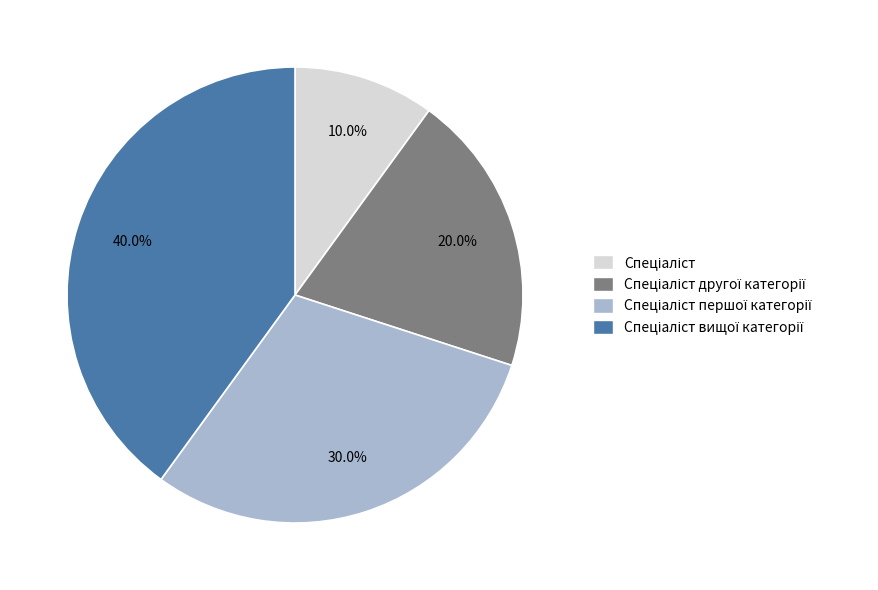

Is there any slice that represents more than half of the pie?

No